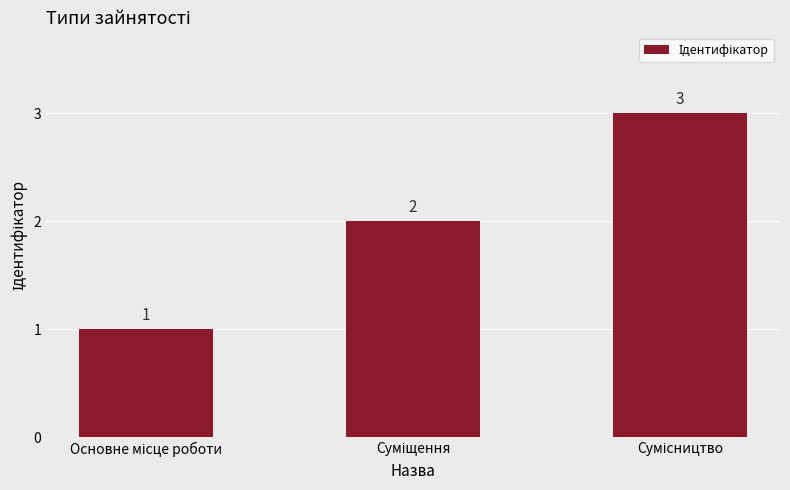

What is the maximum value shown in the chart?

3